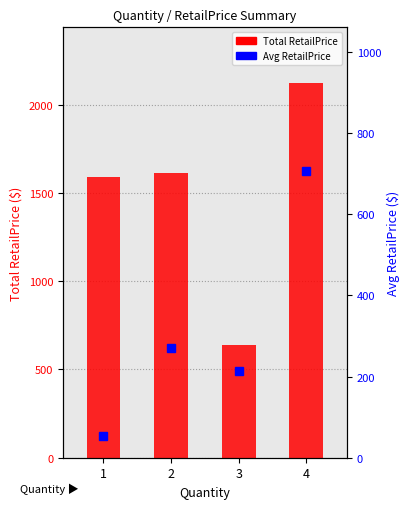

List the series in order of their overall mean, highest first.

RetailPrice total, Avg RetailPrice